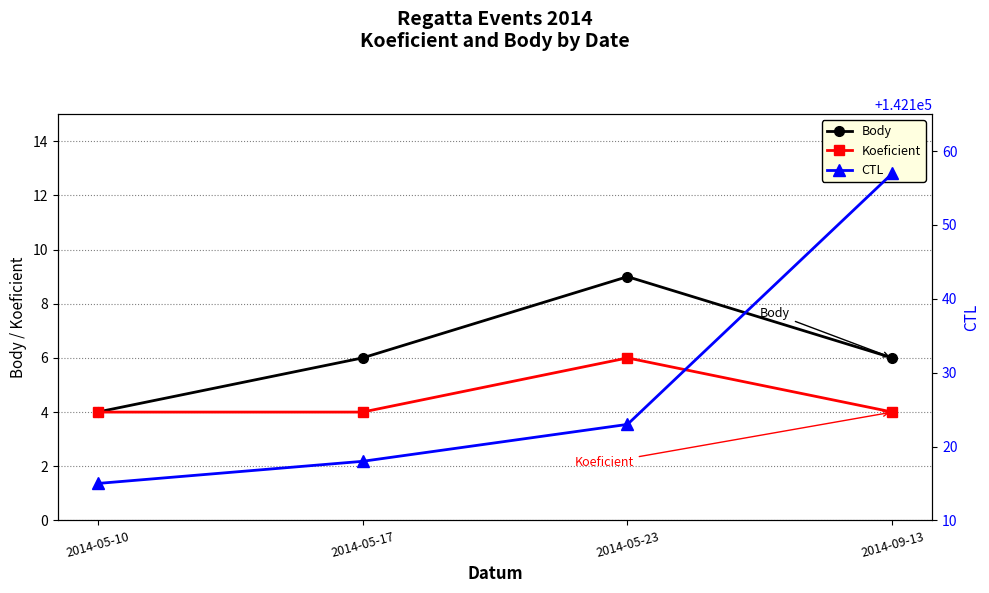

What are all the series names shown in the legend?

Body, Koeficient, CTL